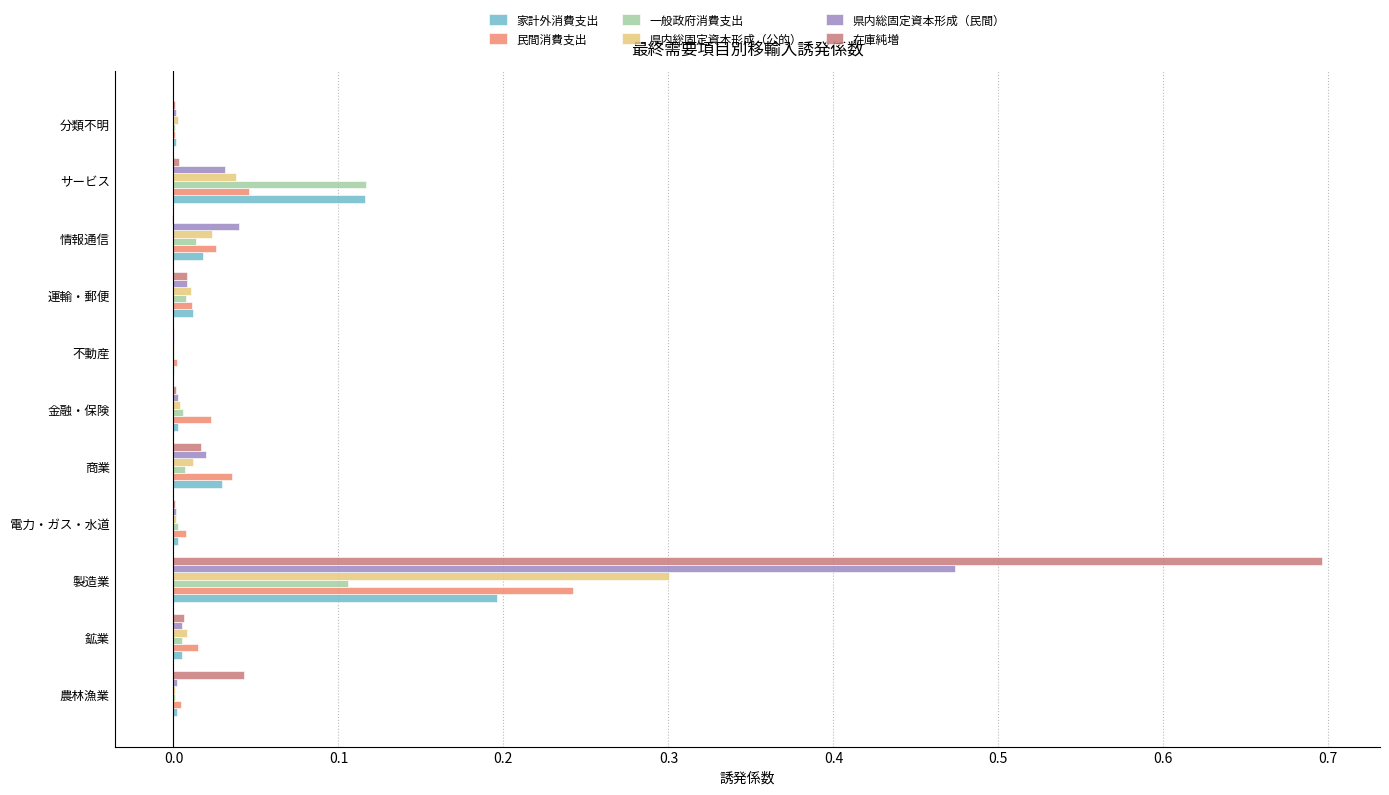

Which category has the highest value across all series?

製造業